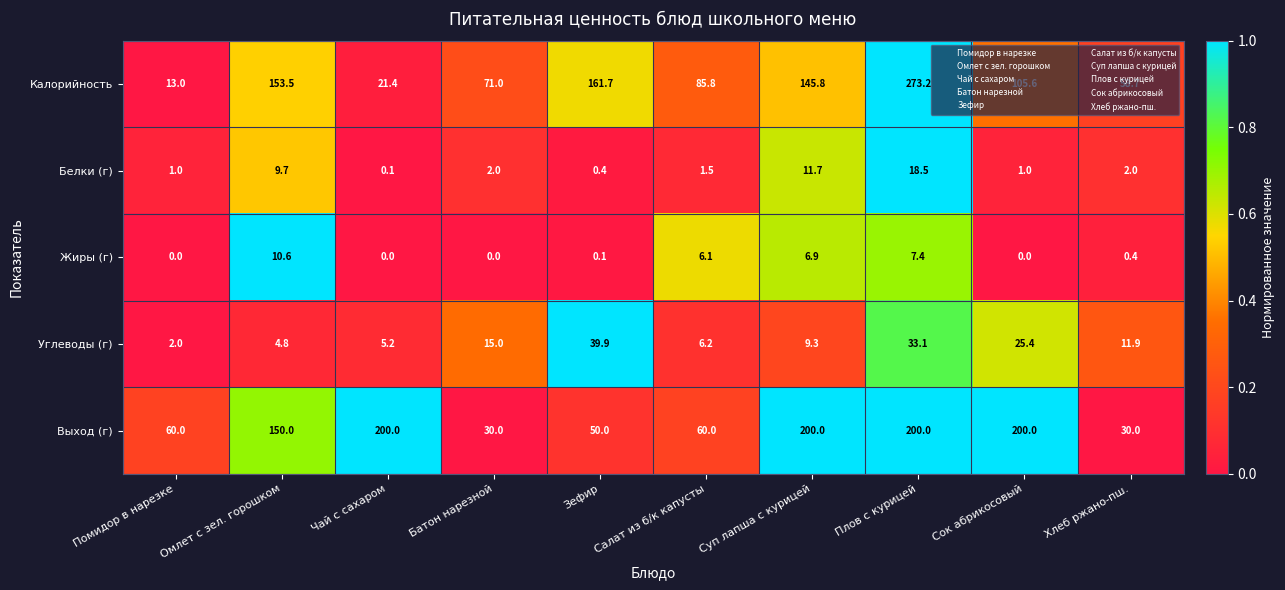

What is the total value across all series at Суп лапша с курицей?

373.7